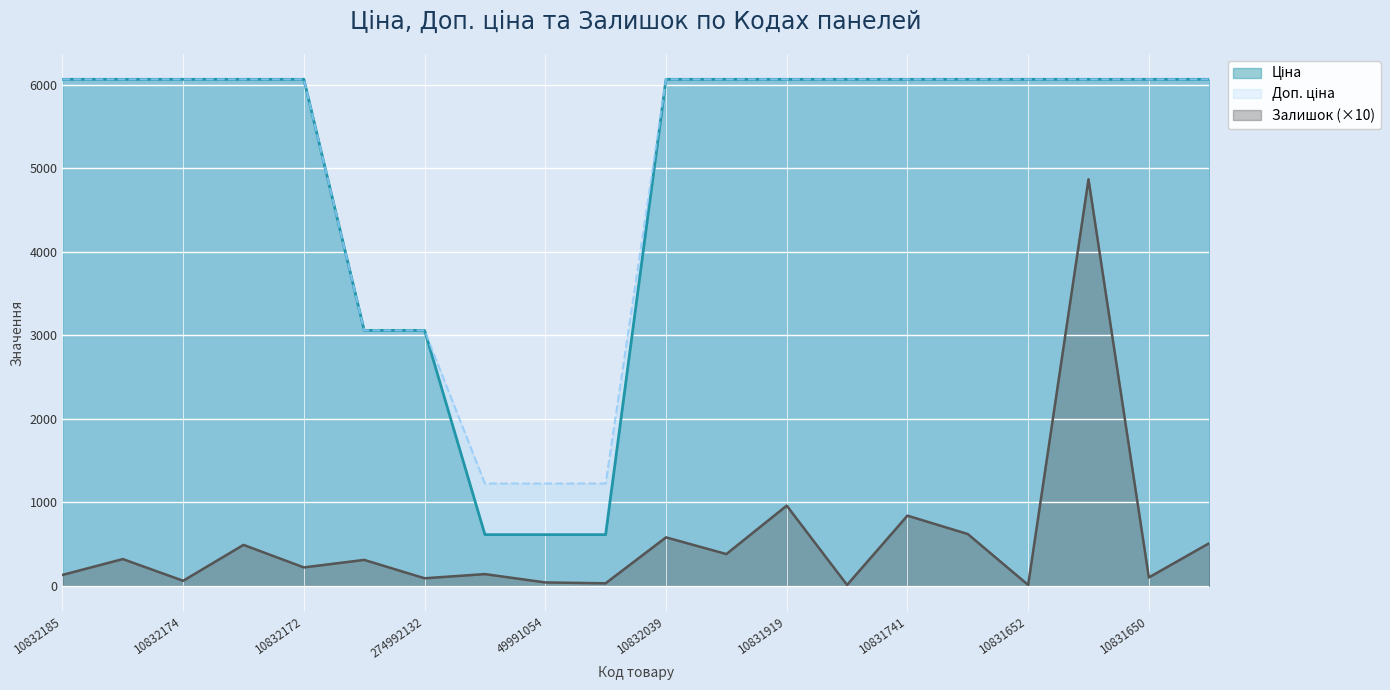

Between 10832039 and 10831752, which is larger?

10832039